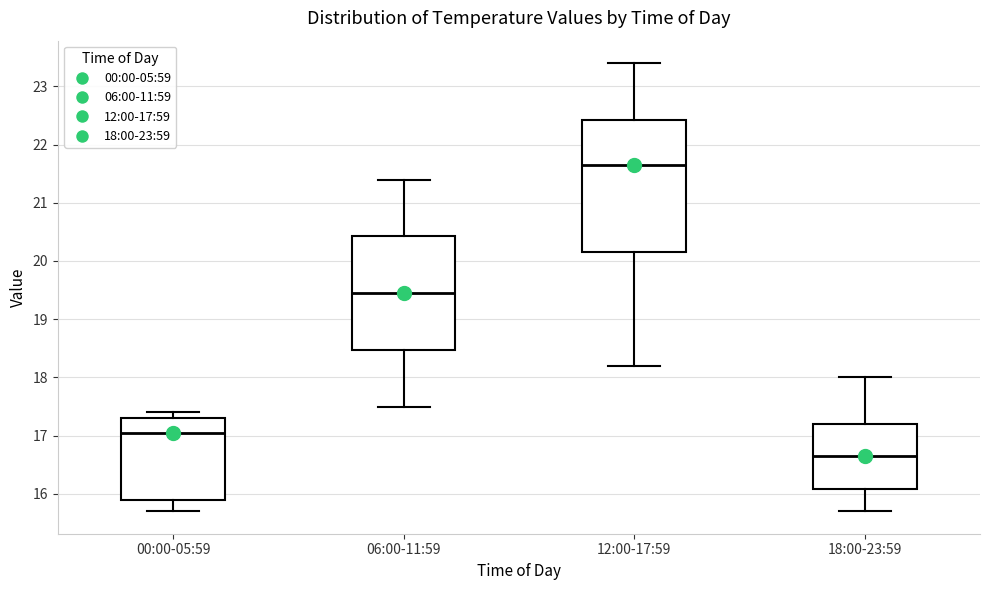

Which box has the highest median line?

12:00-17:59